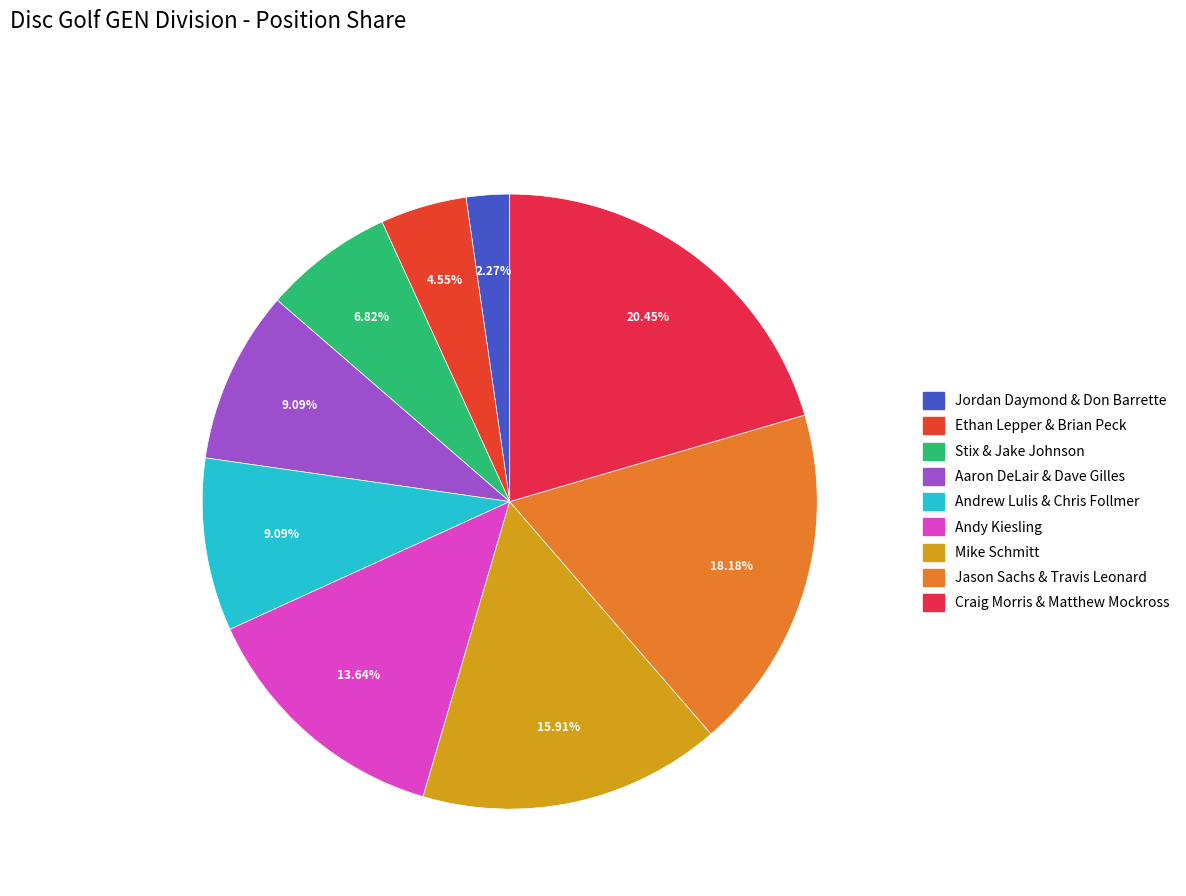

To the nearest percent, what is the difference between the Ethan Lepper & Brian Peck and Craig Morris & Matthew Mockross slice percentages?

16%